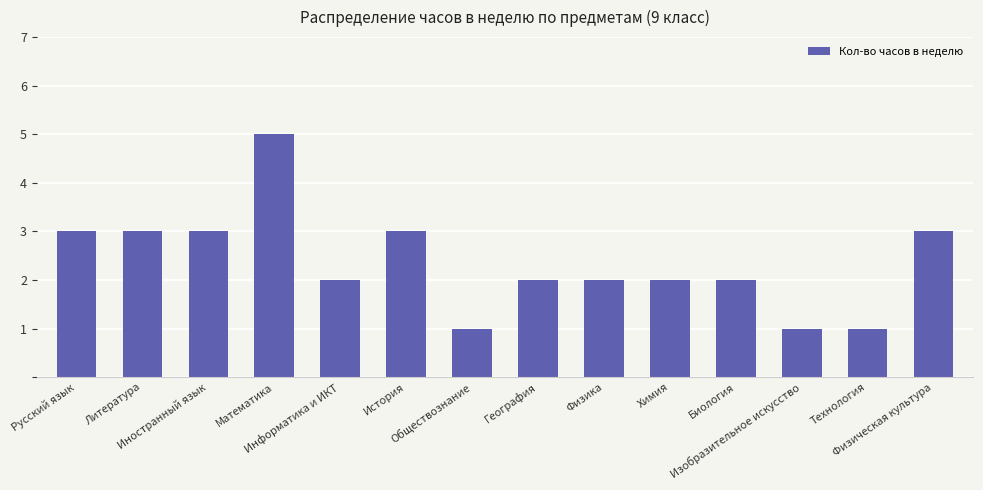

At which label does the data first exceed 2?

Русский язык